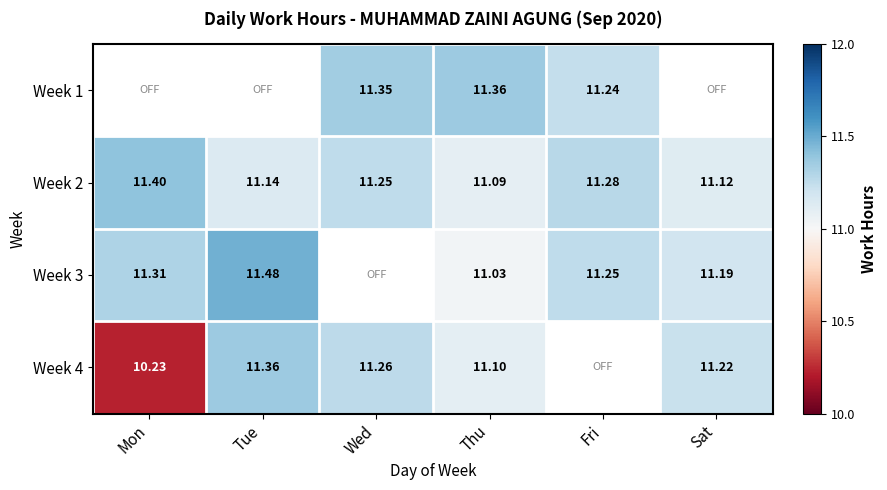

At which category is the sum across all series the highest?

Thu